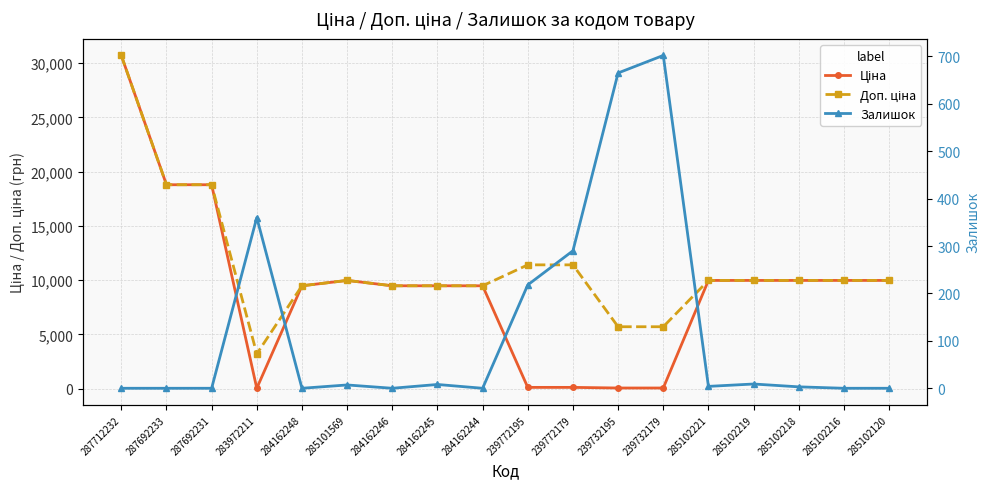

What is the spread (max minus min) of values at 284162246?

9480.1